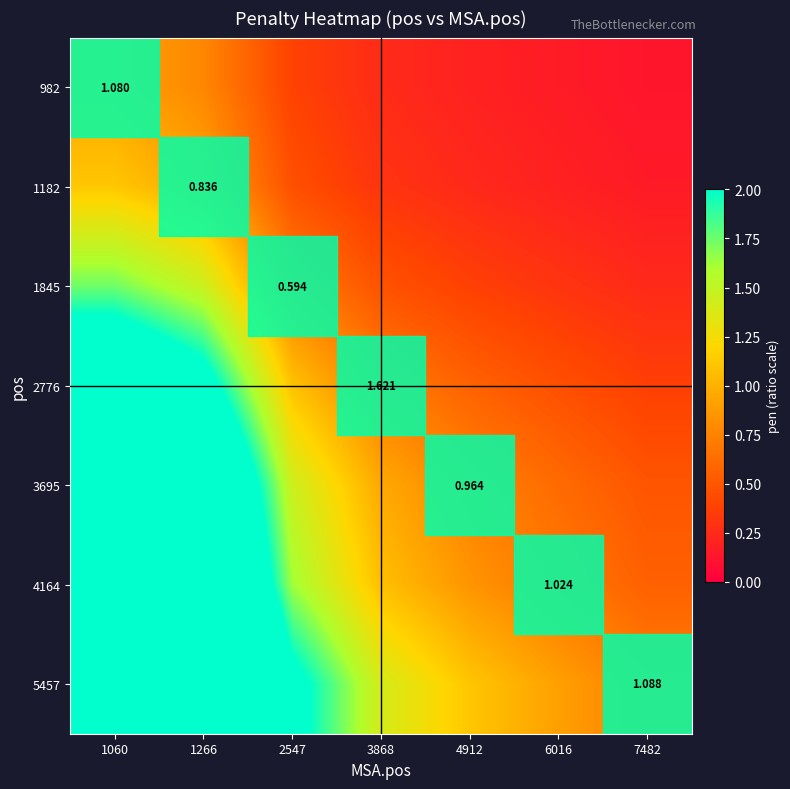

At how many categories does at least one series exceed 2?

3